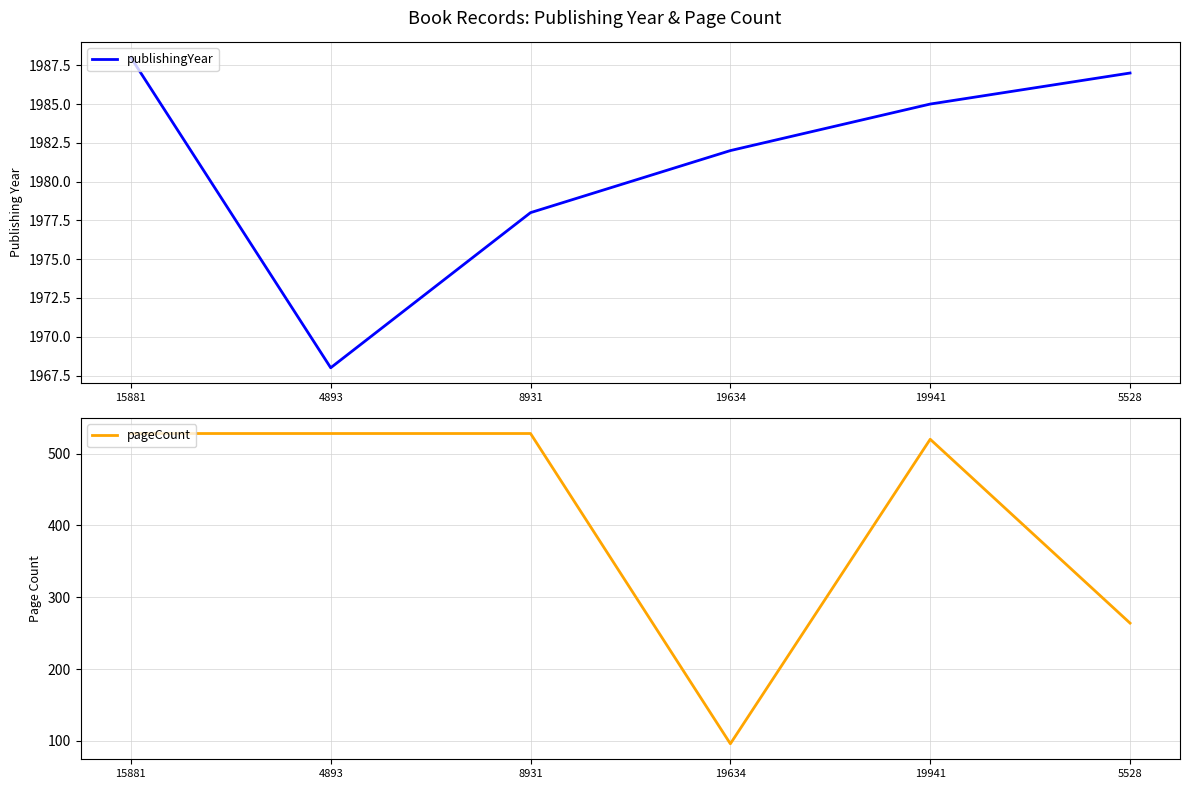

True or false: publishingYear has a value of 1988 at 15881.

True